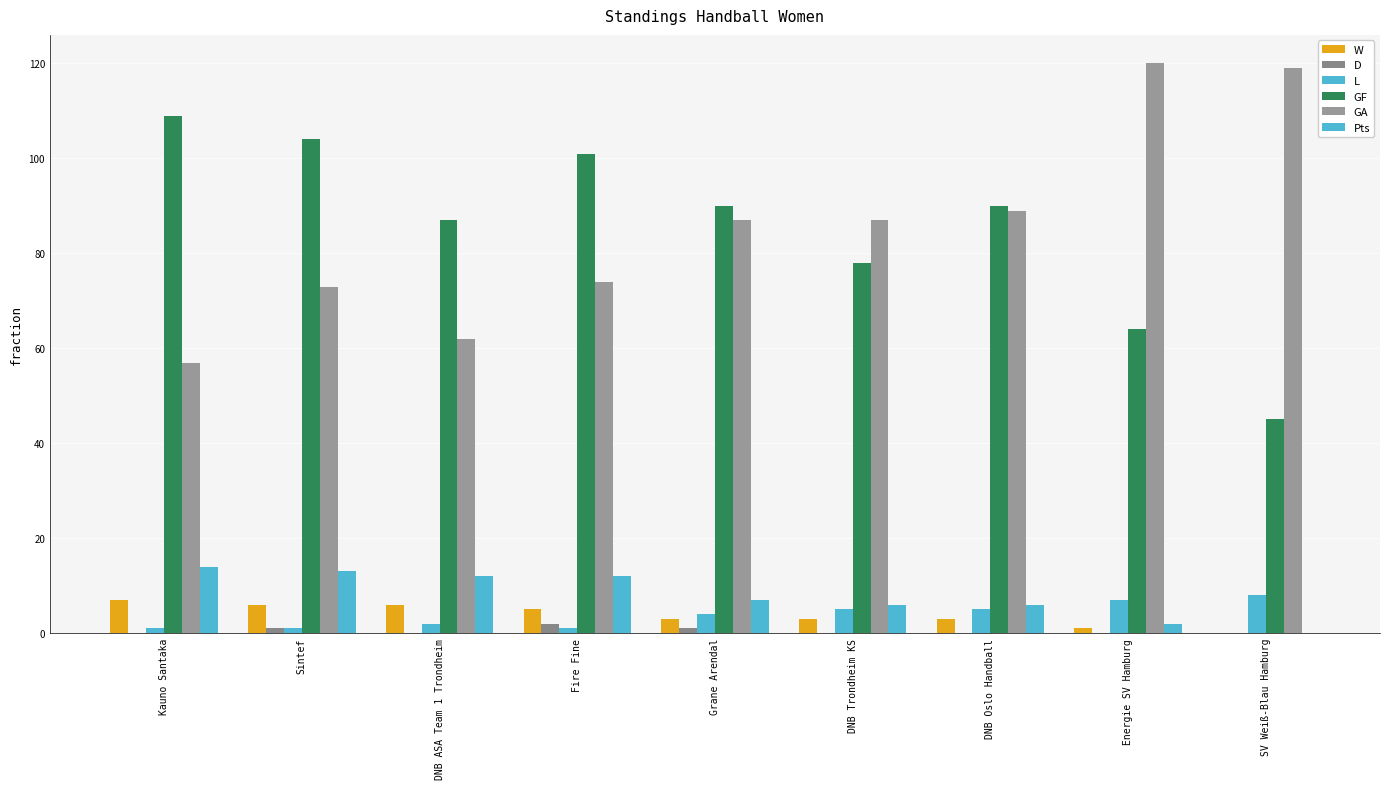

Are the bars grouped side by side (vs. stacked)?

Yes